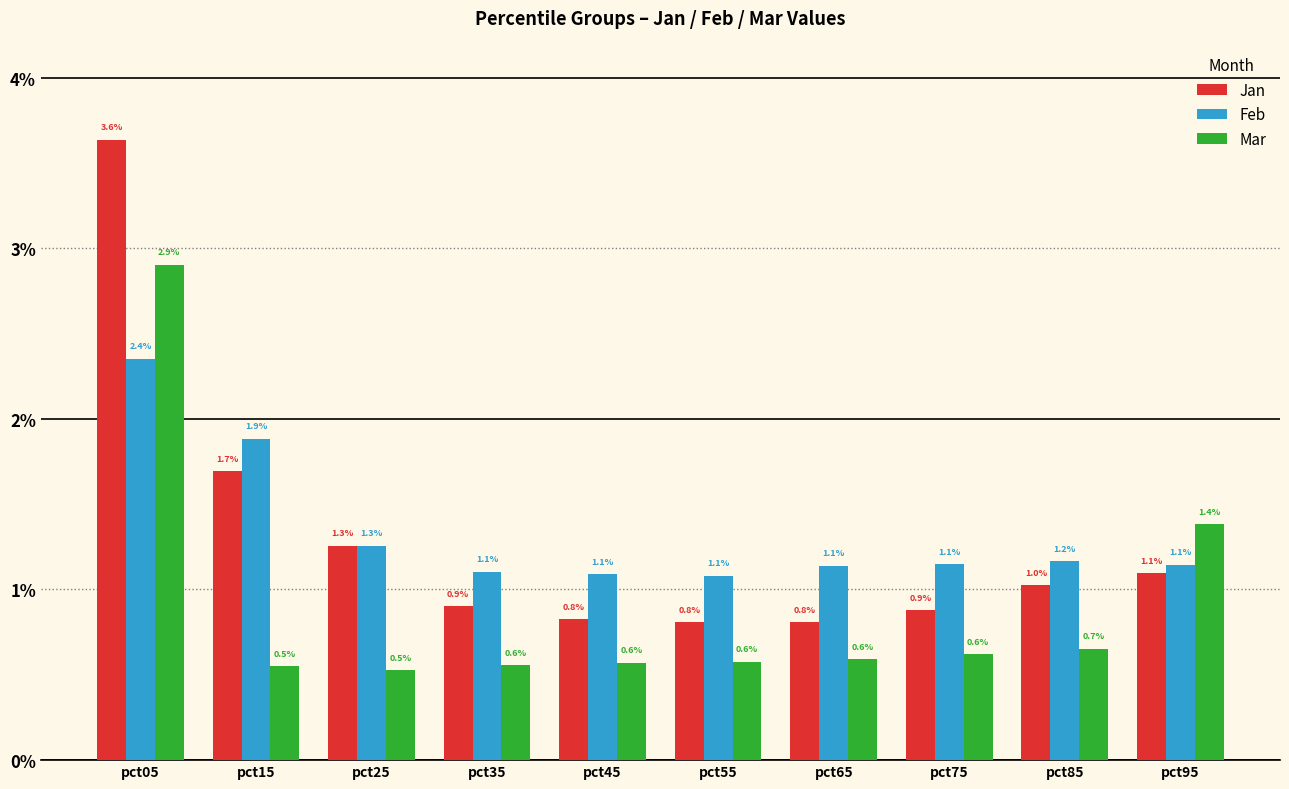

What is the total value across all series at pct45?

2.5